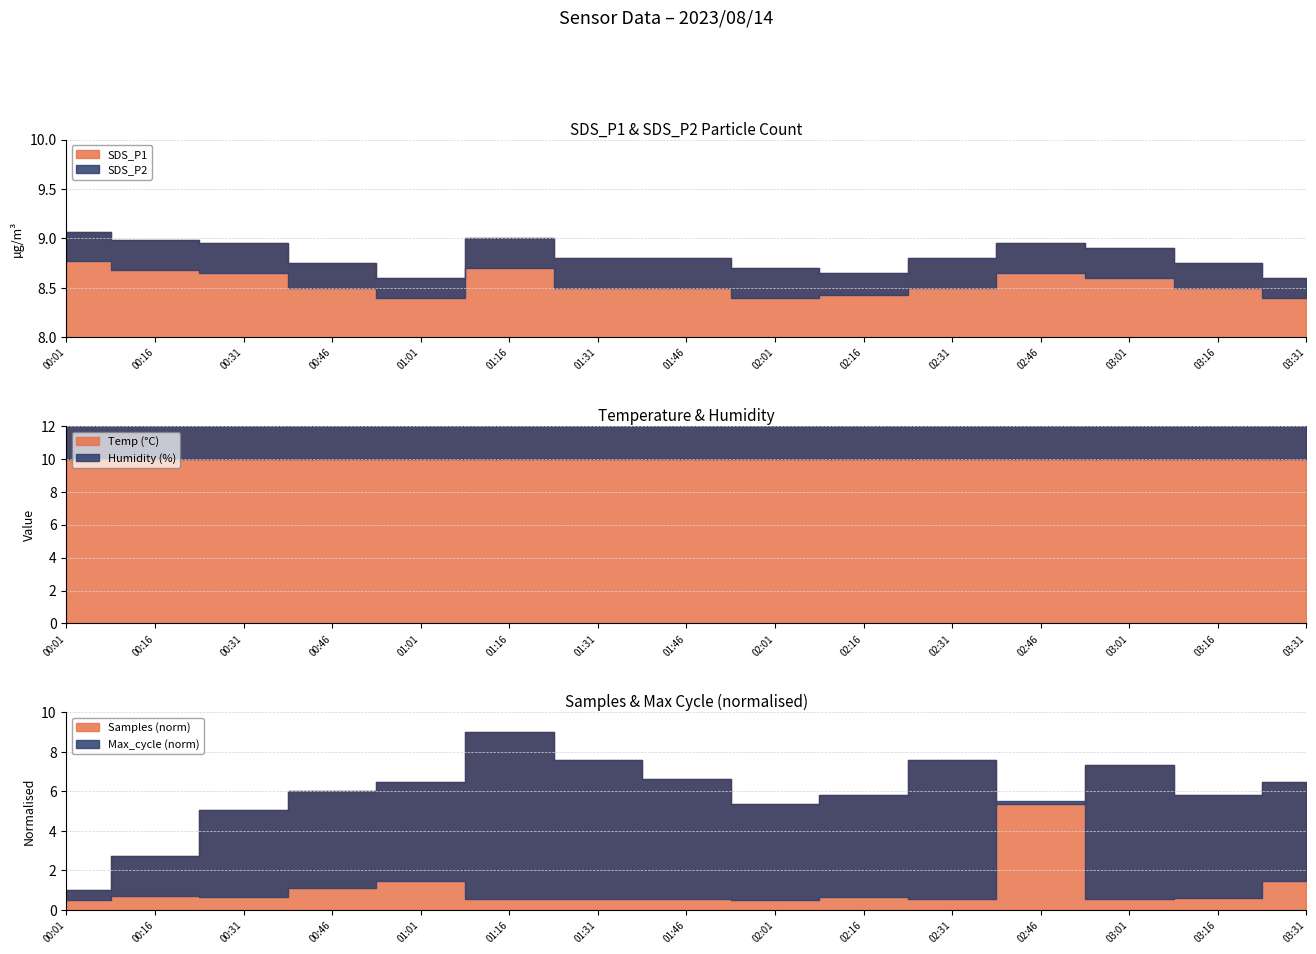

The Temp series shows 36.5 at 00:16. True or false?

False